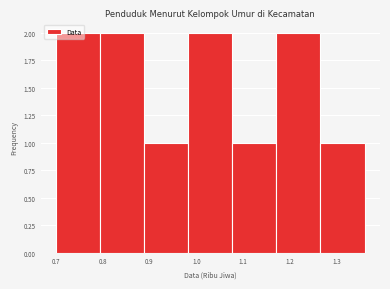

Reading left to right, transcribe this chart: for each bar, give the range it covers on the x-axis and its height. Neither the bar edges nor the heights are printed on the chart, so give them approximately, as read against the axes.

0.70 to 0.79: 2
0.79 to 0.89: 2
0.89 to 0.98: 1
0.98 to 1.08: 2
1.08 to 1.17: 1
1.17 to 1.27: 2
1.27 to 1.36: 1